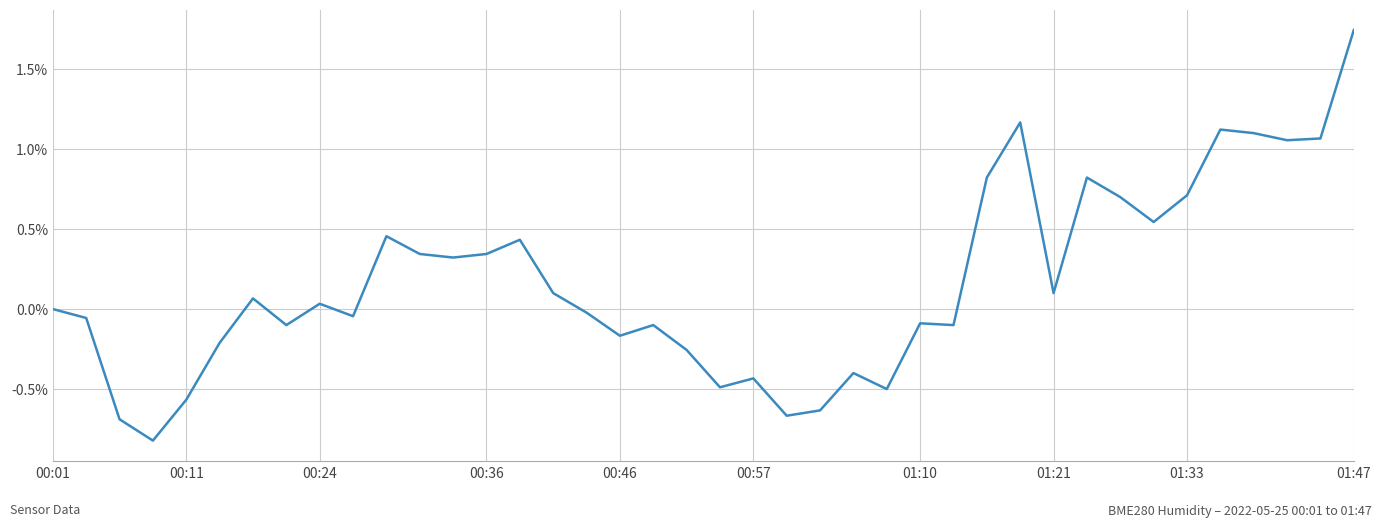

What is the difference between the maximum and minimum values?

2.6